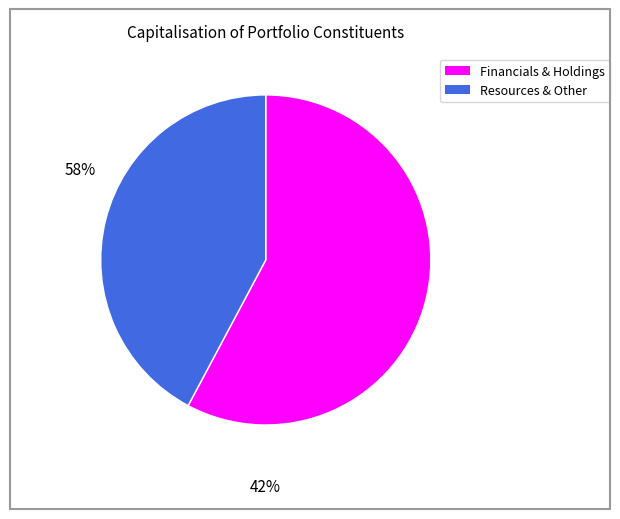

Count the number of slices in the pie.

2